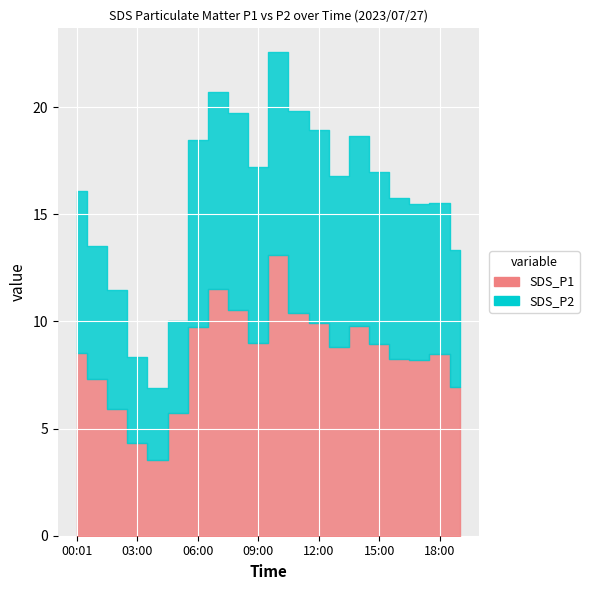

How many data points in SDS_P1 are less than 8?

6